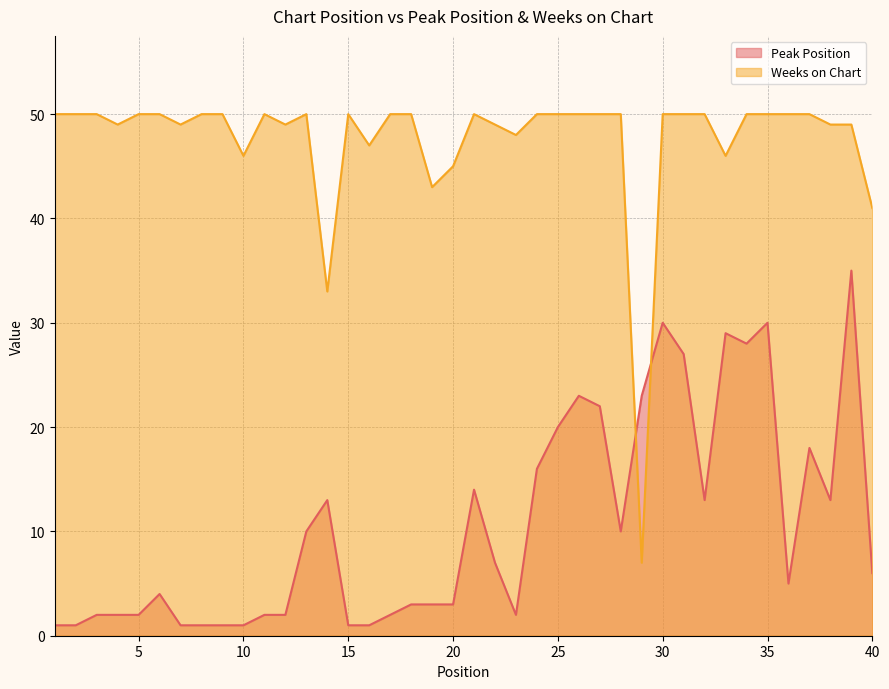

Reading left to right, transcribe all the data shown in this chart.

Peak Position: 1=1	2=1	3=2	4=2	5=2	6=4	7=1	8=1	9=1	10=1	11=2	12=2	13=10	14=13	15=1	16=1	17=2	18=3	19=3	20=3	21=14	22=7	23=2	24=16	25=20	26=23	27=22	28=10	29=23	30=30	31=27	32=13	33=29	34=28	35=30	36=5	37=18	38=13	39=35	40=6
Weeks on Chart: 1=50	2=50	3=50	4=49	5=50	6=50	7=49	8=50	9=50	10=46	11=50	12=49	13=50	14=33	15=50	16=47	17=50	18=50	19=43	20=45	21=50	22=49	23=48	24=50	25=50	26=50	27=50	28=50	29=7	30=50	31=50	32=50	33=46	34=50	35=50	36=50	37=50	38=49	39=49	40=41